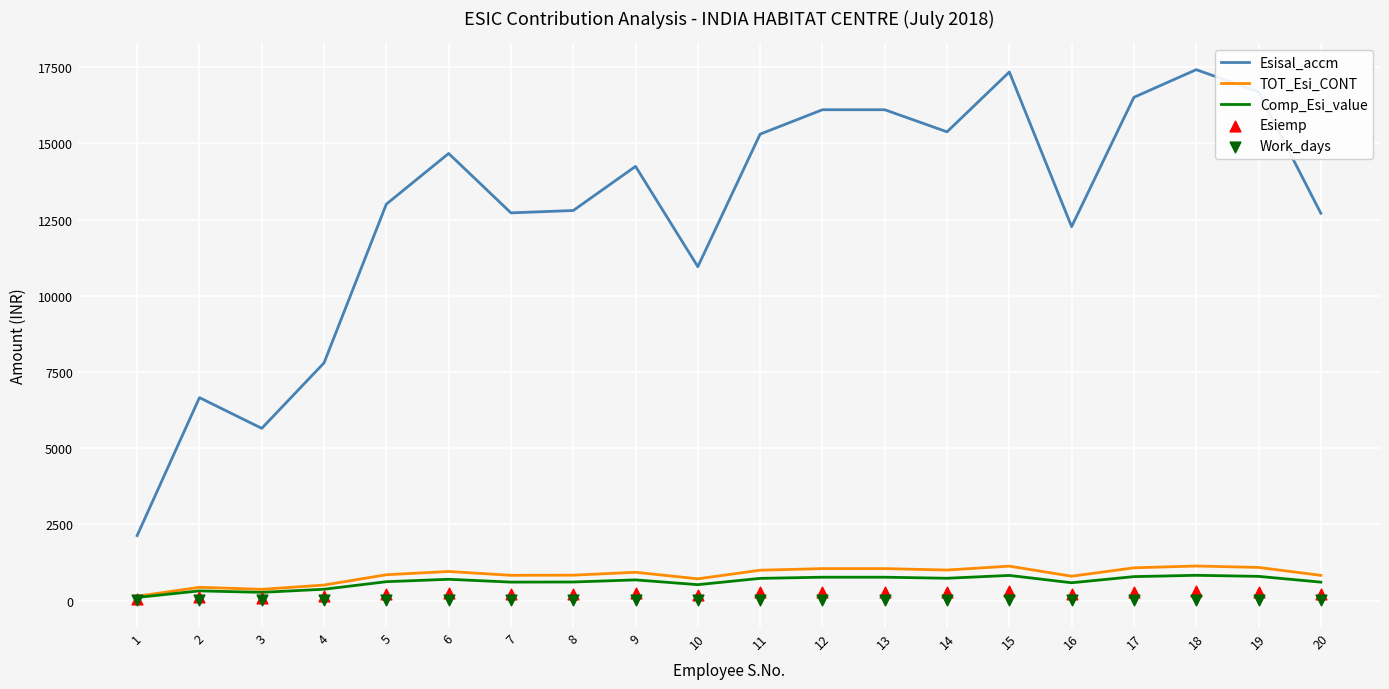

Which series reaches the minimum Y coordinate?

Work_days